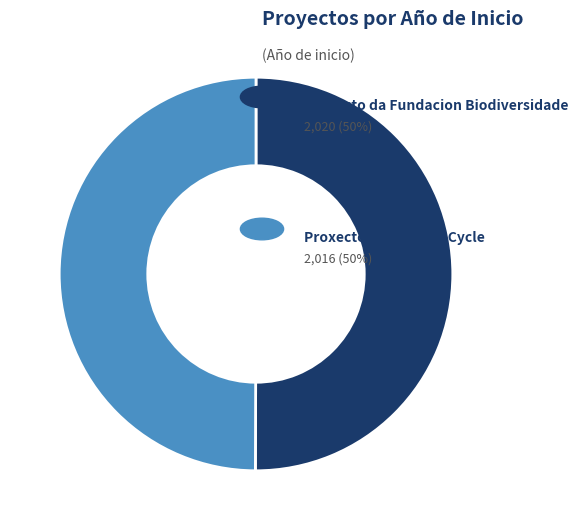

How many slices are in this pie chart?

2